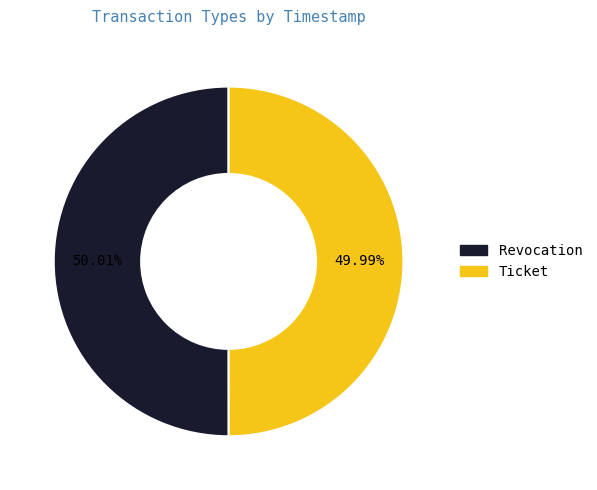

Is there a majority slice in this chart?

Yes